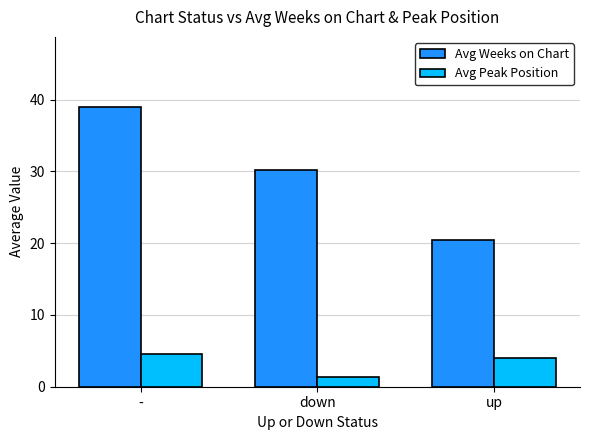

What is the difference between the maximum and second lowest values in the Avg Peak Position series?

0.5